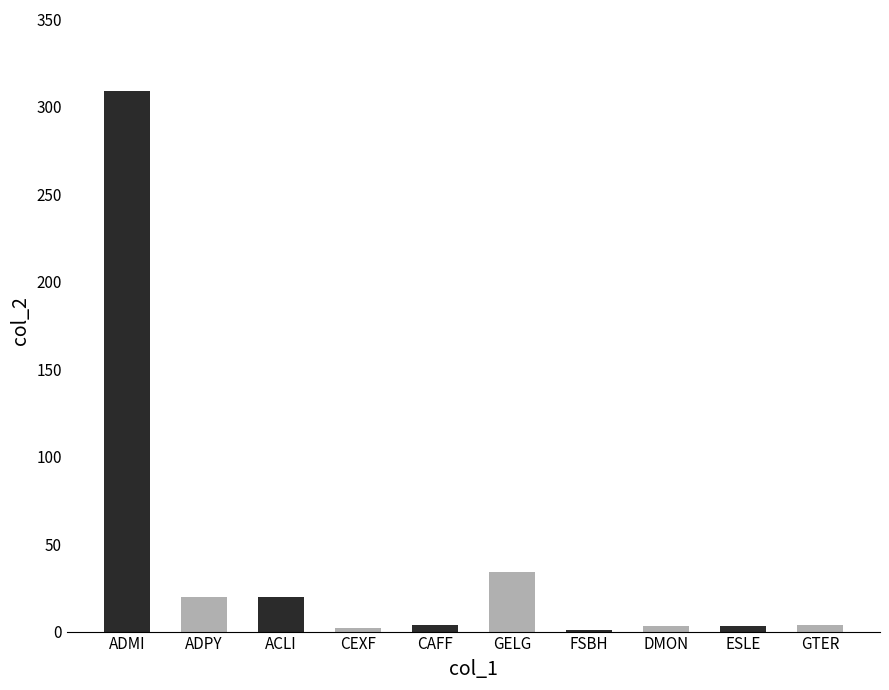

At which label is the value closest to 155?

GELG